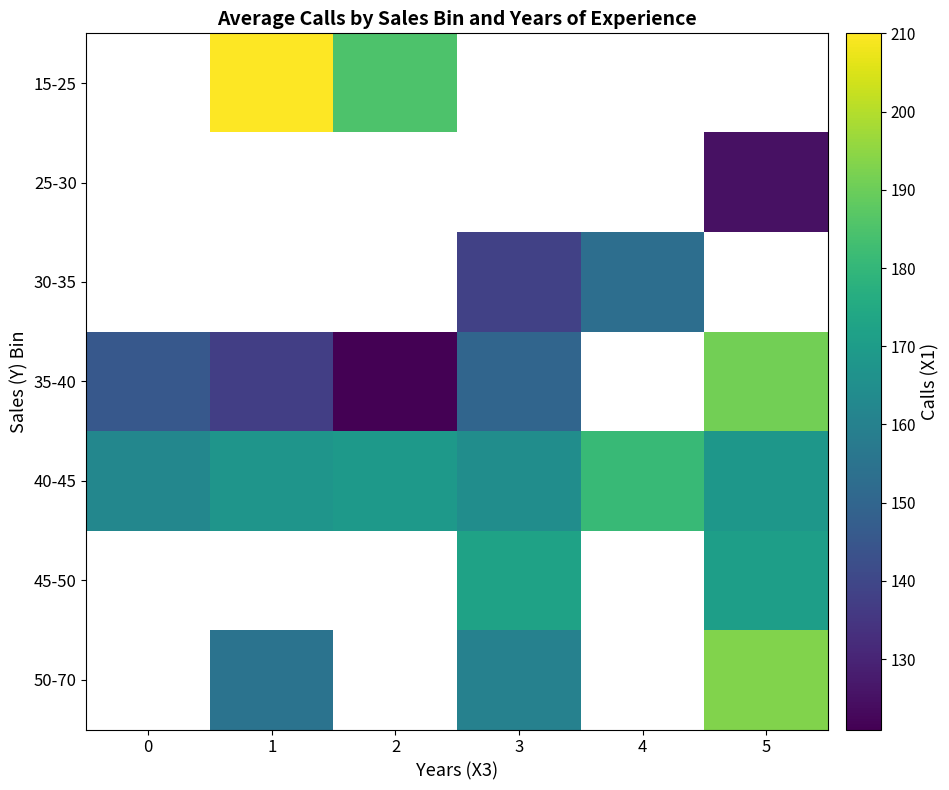

How many values in the 35-40 series exceed 150?

1